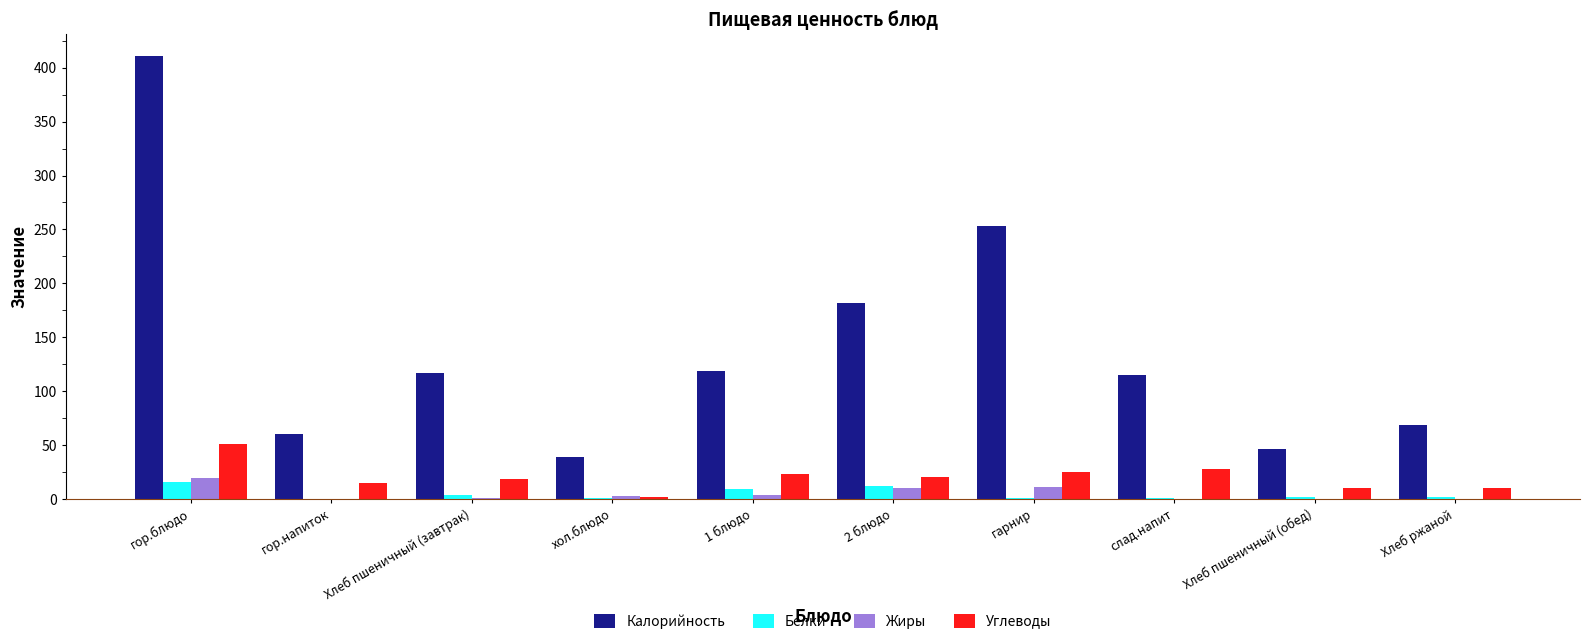

The value of Углеводы at гор.напиток is 15.0. True or false?

True